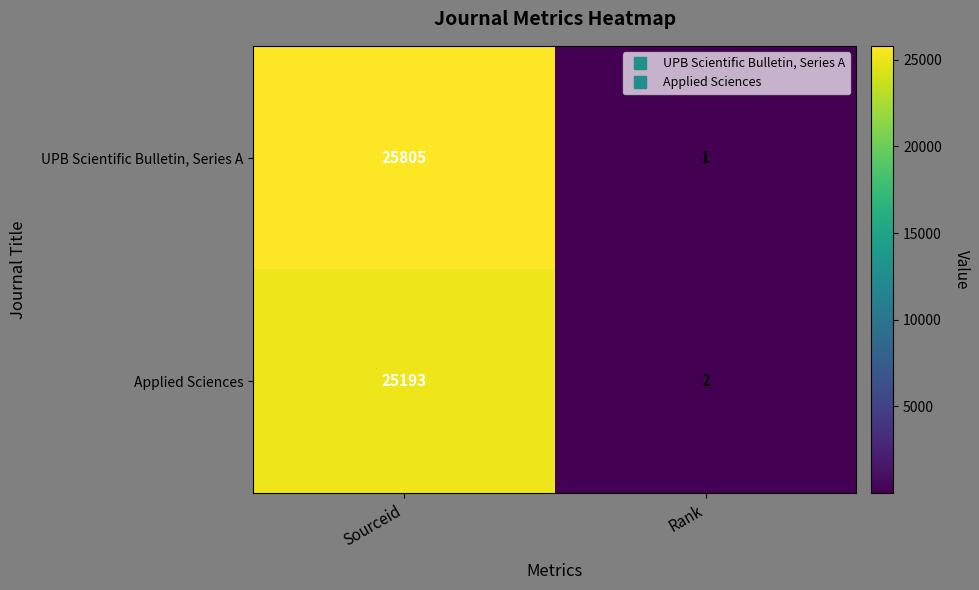

Is it true that UPB Scientific Bulletin, Series A equals 25805 at Sourceid?

True